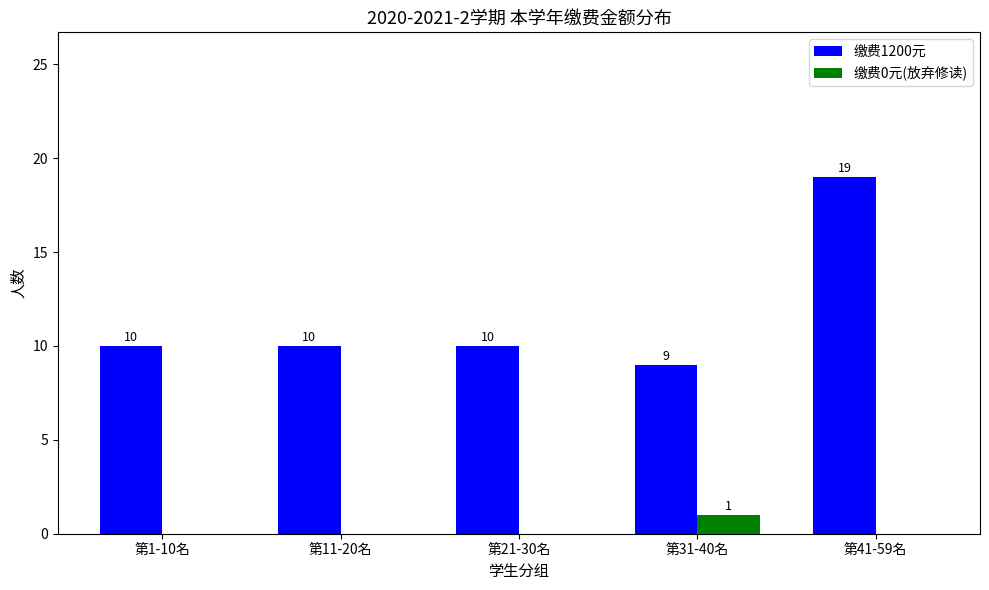

Which series changed the most between 第31-40名 and 第41-59名?

缴费1200元